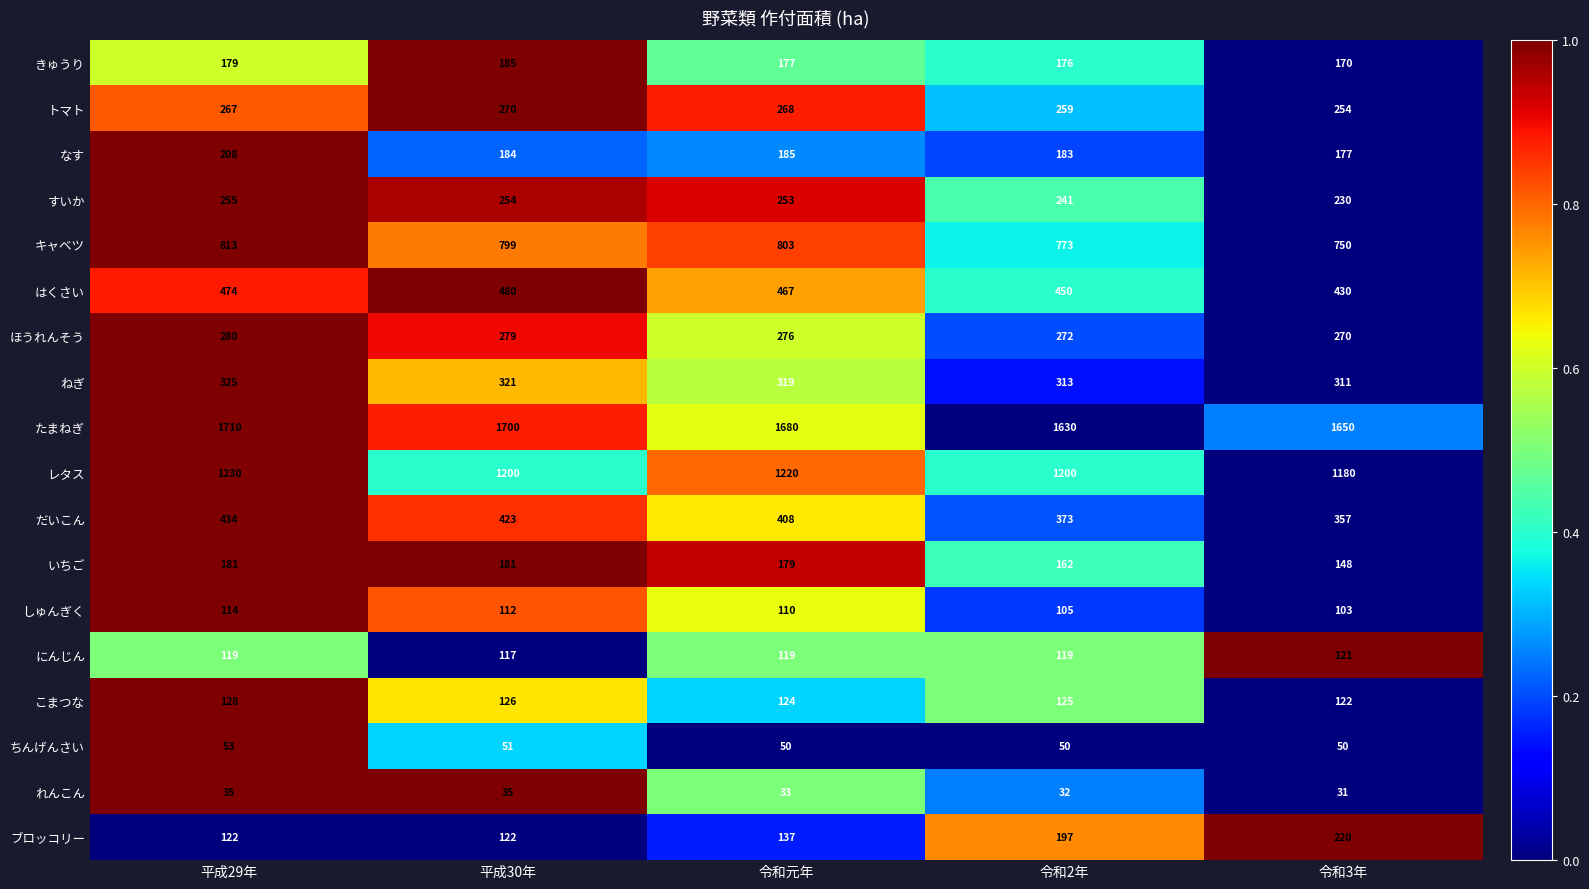

What is the maximum value shown in the chart?

1710